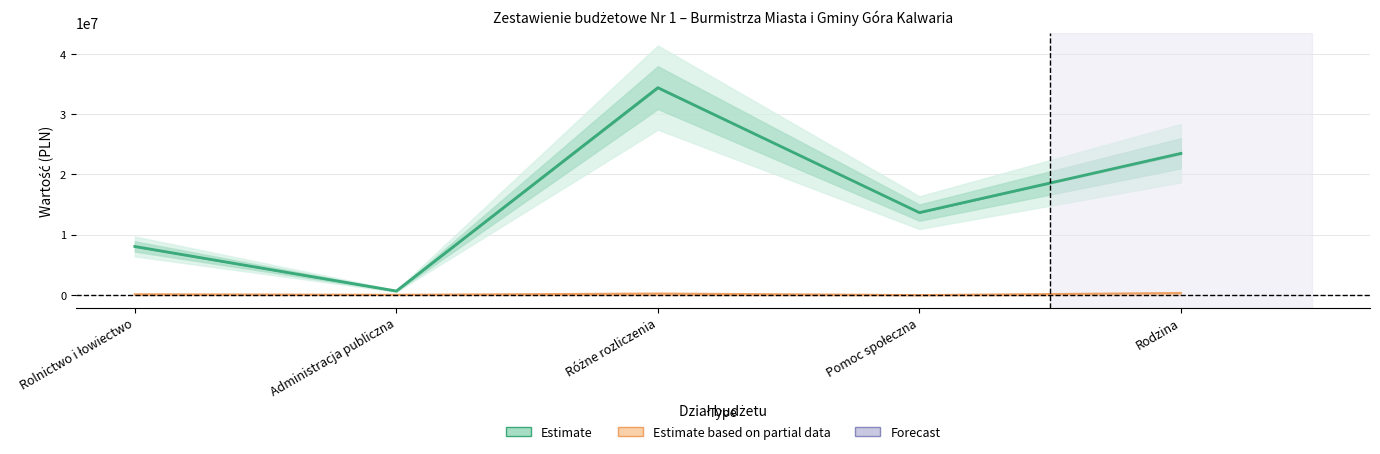

Is it true that the value at Administracja publiczna is 642924.5?

True